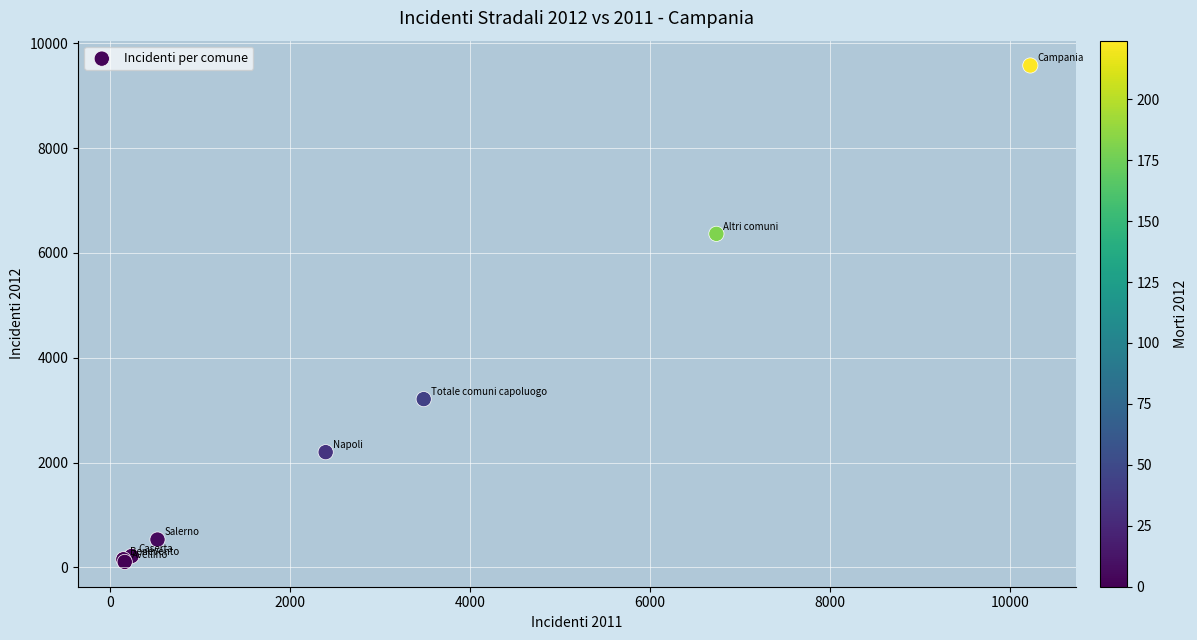

What Y value in the scatter plot is closest to 4840?

6364